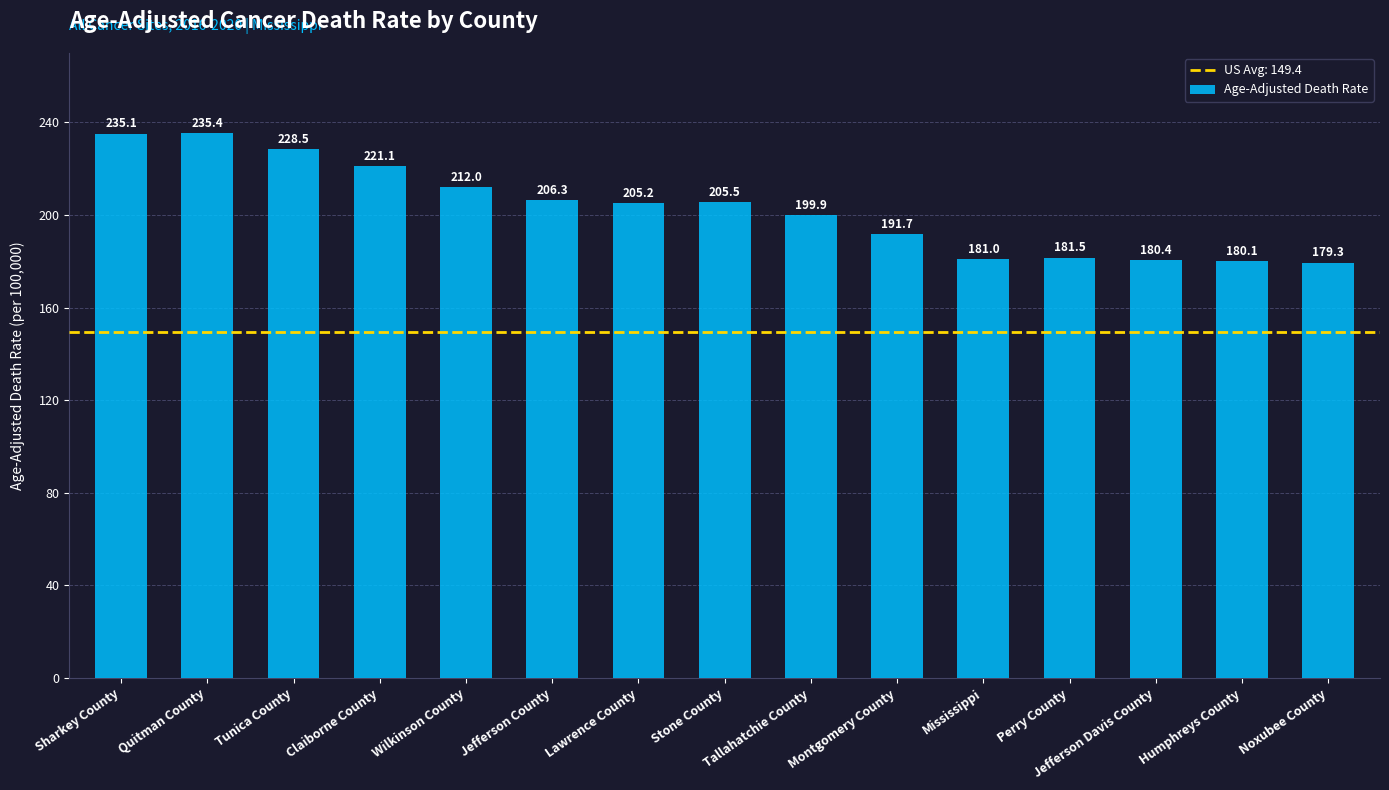

What is the difference between the second highest and minimum values?

55.8